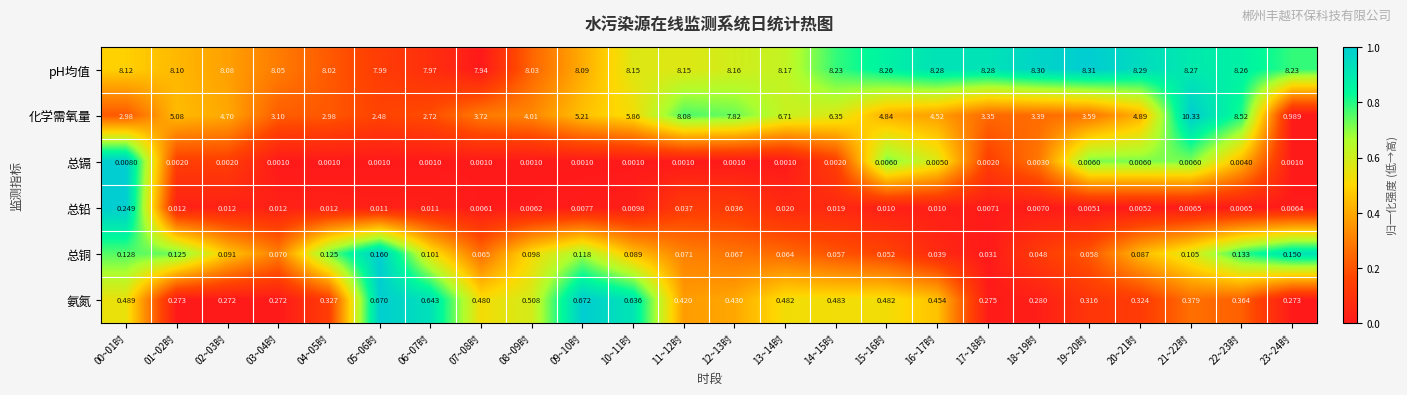

At 03~04时, list the series in order from largest to smallest.

pH均值, 化学需氧量, 氨氮, 总铜, 总铅, 总镉